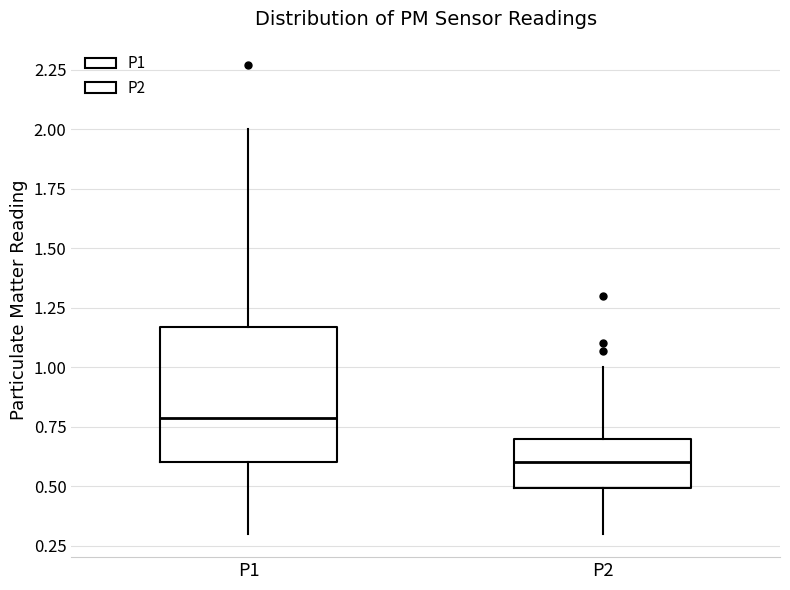

Comparing the boxes themselves (not the whiskers), which one is the tallest?

P1